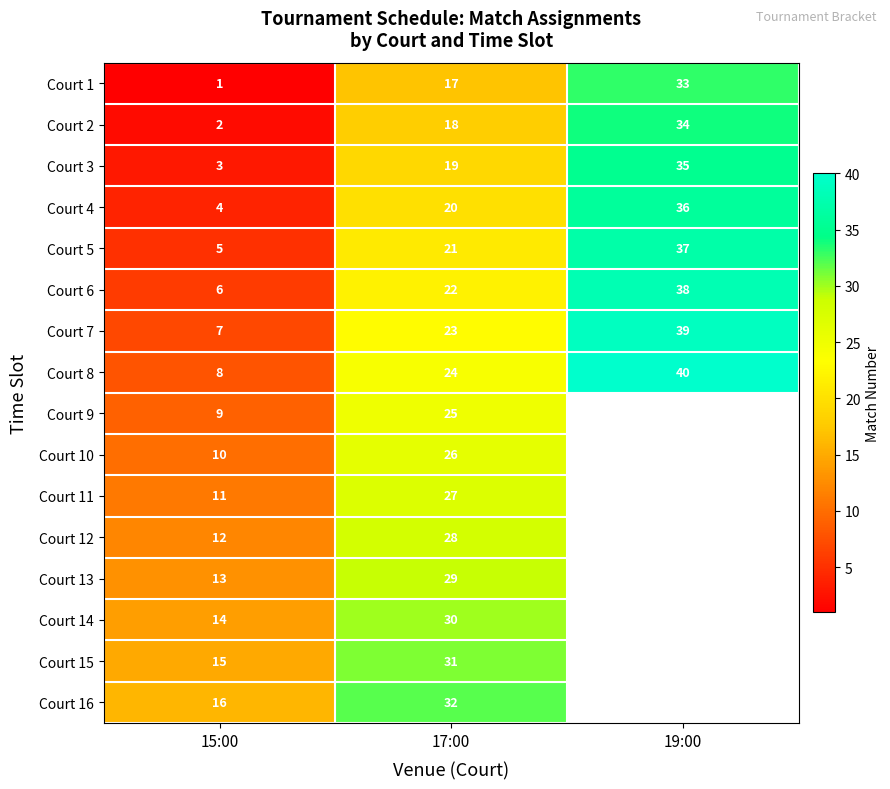

At 15:00, list the series in order from smallest to largest.

Court 1, Court 2, Court 3, Court 4, Court 5, Court 6, Court 7, Court 8, Court 9, Court 10, Court 11, Court 12, Court 13, Court 14, Court 15, Court 16